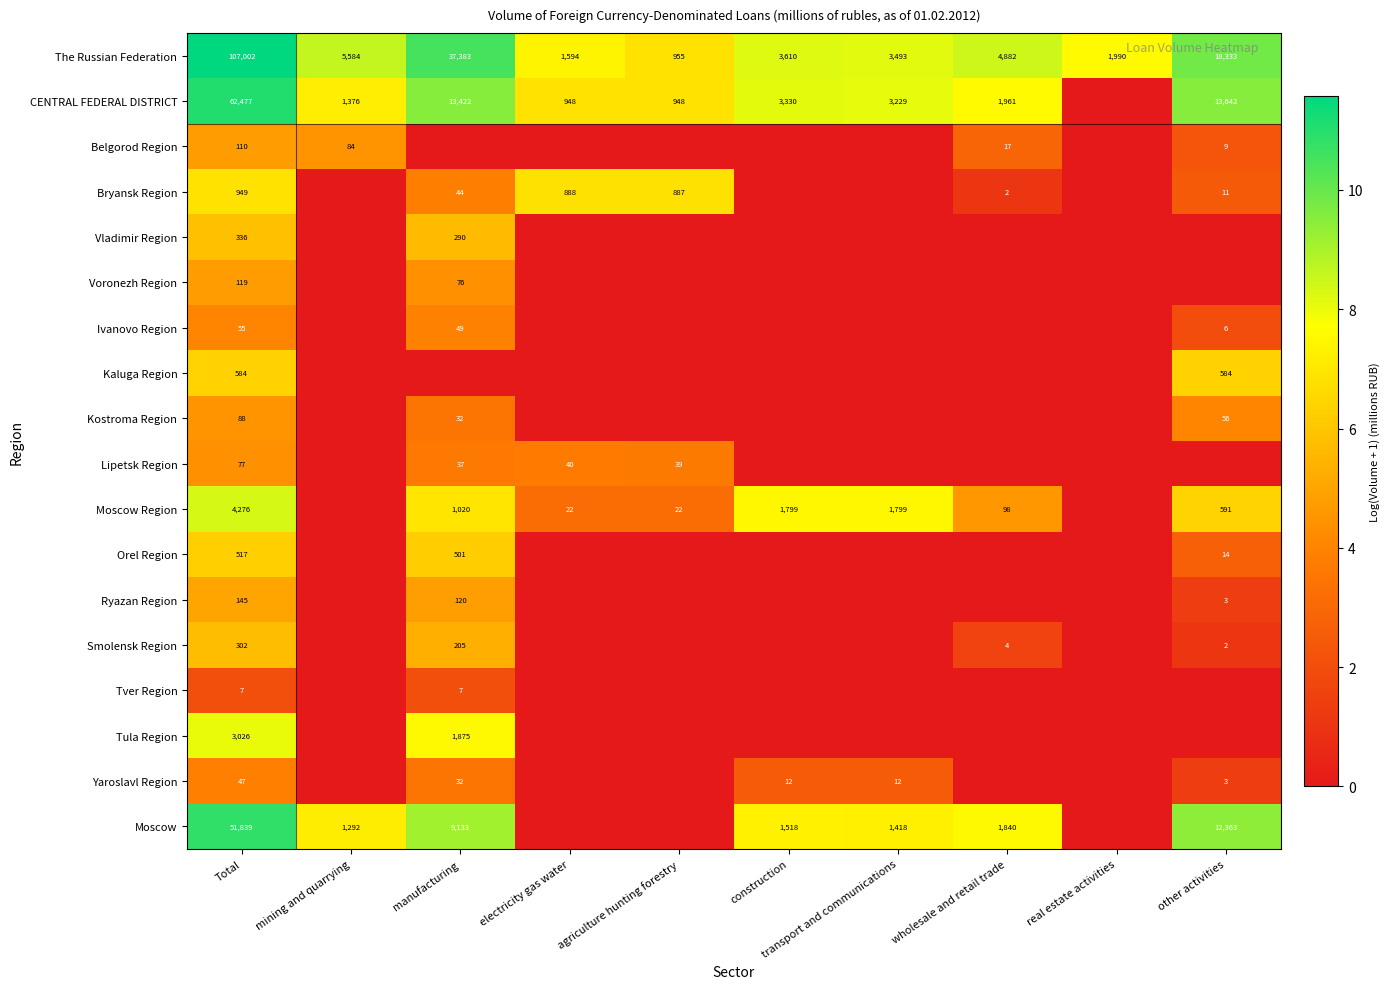

Rank the series at Total from highest to lowest value.

The Russian Federation, CENTRAL FEDERAL DISTRICT, Moscow, Moscow Region, Tula Region, Bryansk Region, Kaluga Region, Orel Region, Vladimir Region, Smolensk Region, Ryazan Region, Voronezh Region, Belgorod Region, Kostroma Region, Lipetsk Region, Ivanovo Region, Yaroslavl Region, Tver Region